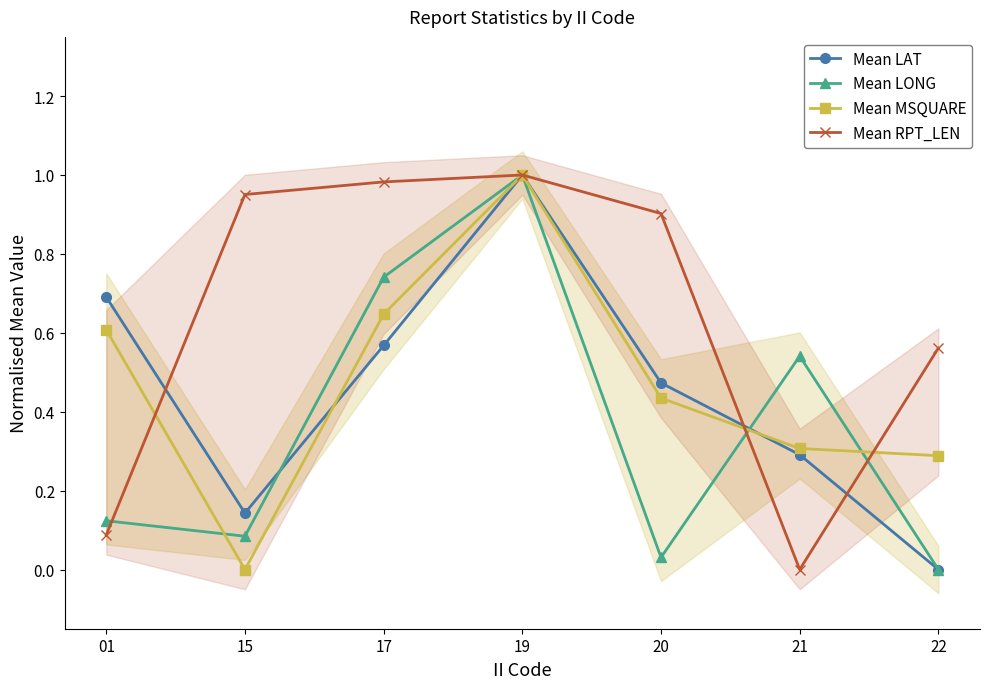

How many Mean MSQUARE values are between 0 and 1?

7